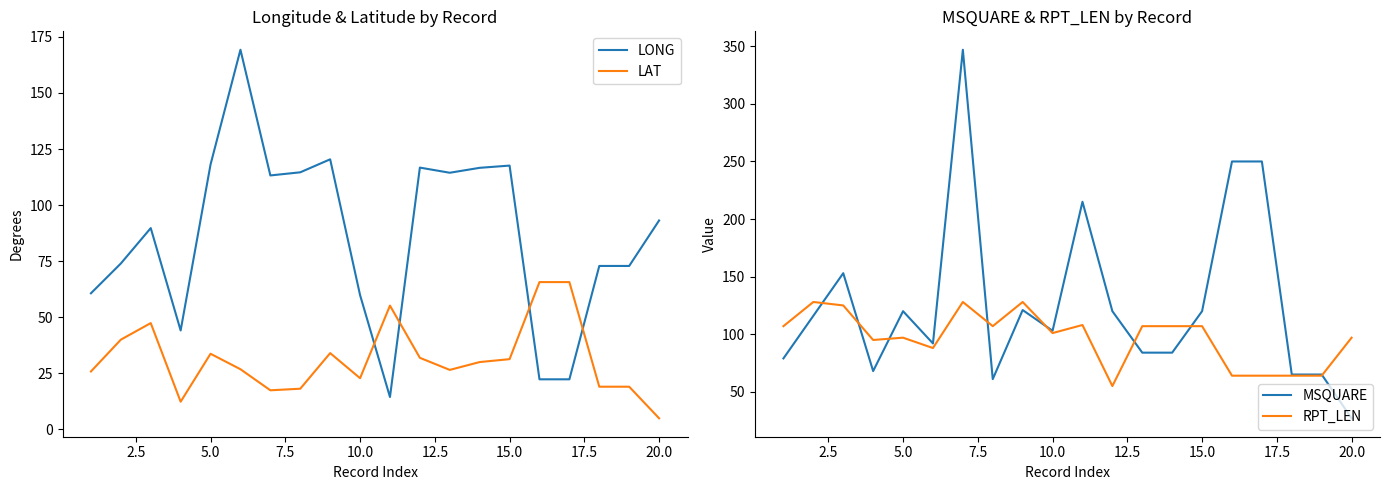

The value of LONG at 15.0 is 117.6. True or false?

True